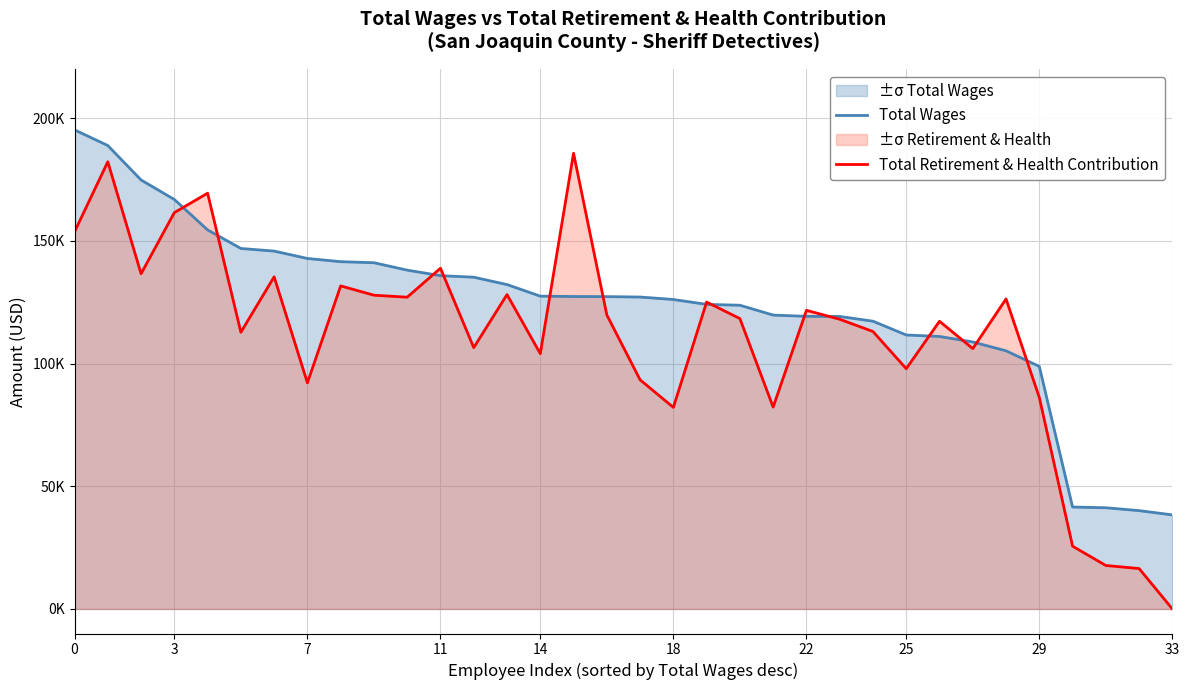

At which category does the chart reach its minimum across all series?

33